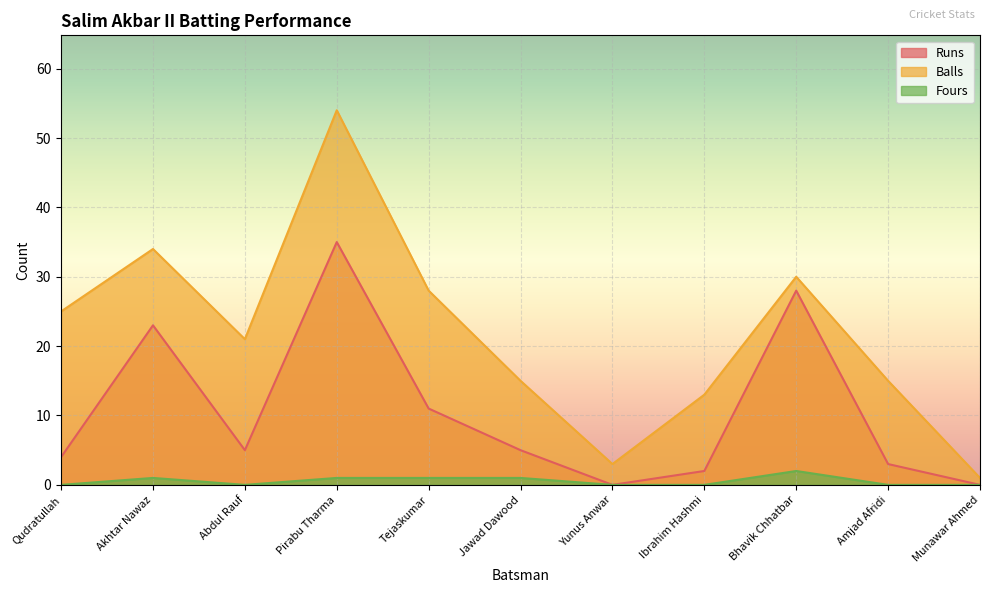

How many distinct data groups are displayed?

3